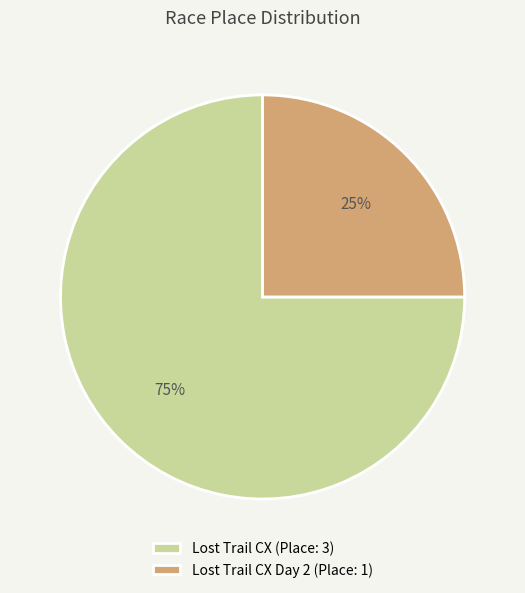

How many segments does this pie chart have?

2